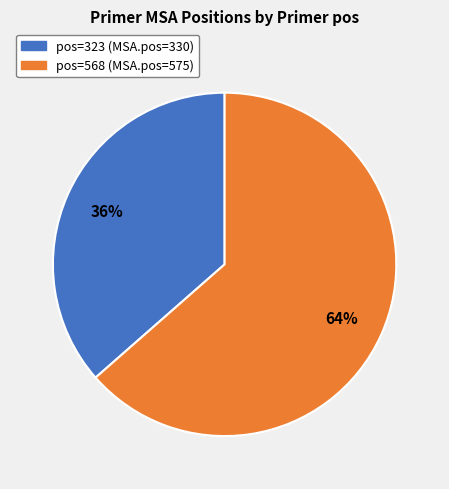

Does any single category account for the majority?

Yes